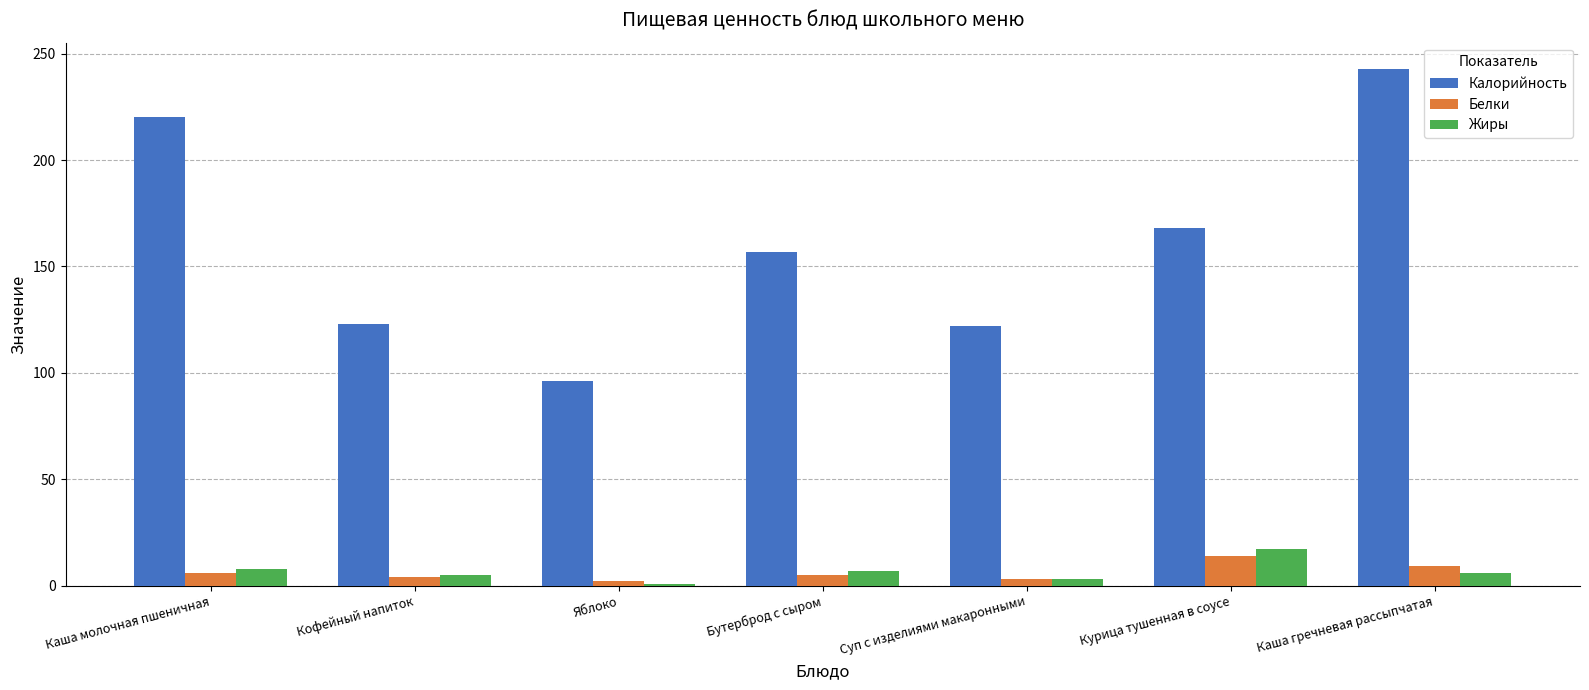

At which label does Жиры first exceed 6?

Каша молочная пшеничная